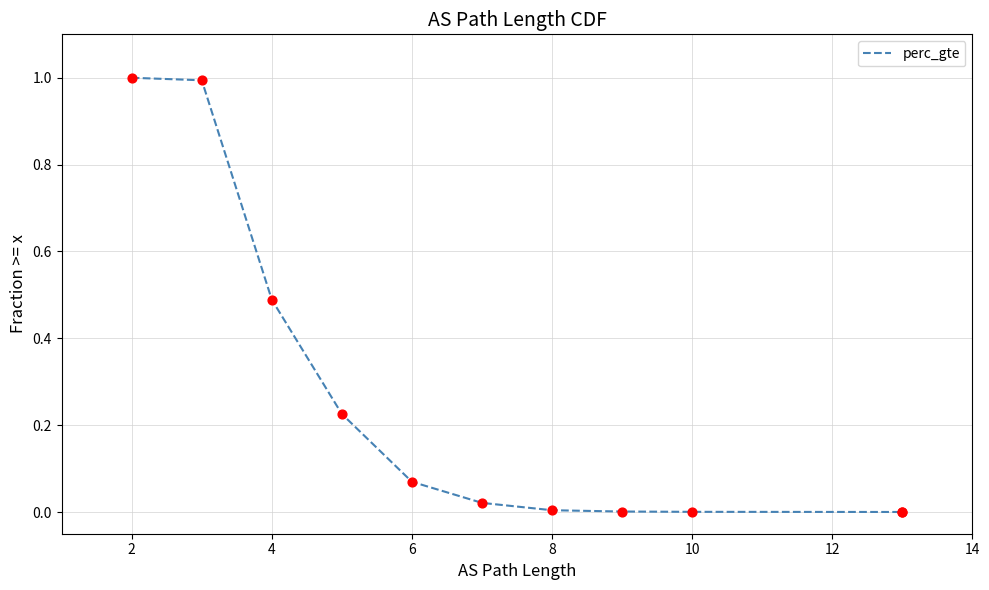

Which has a higher value, 10 or 12?

10